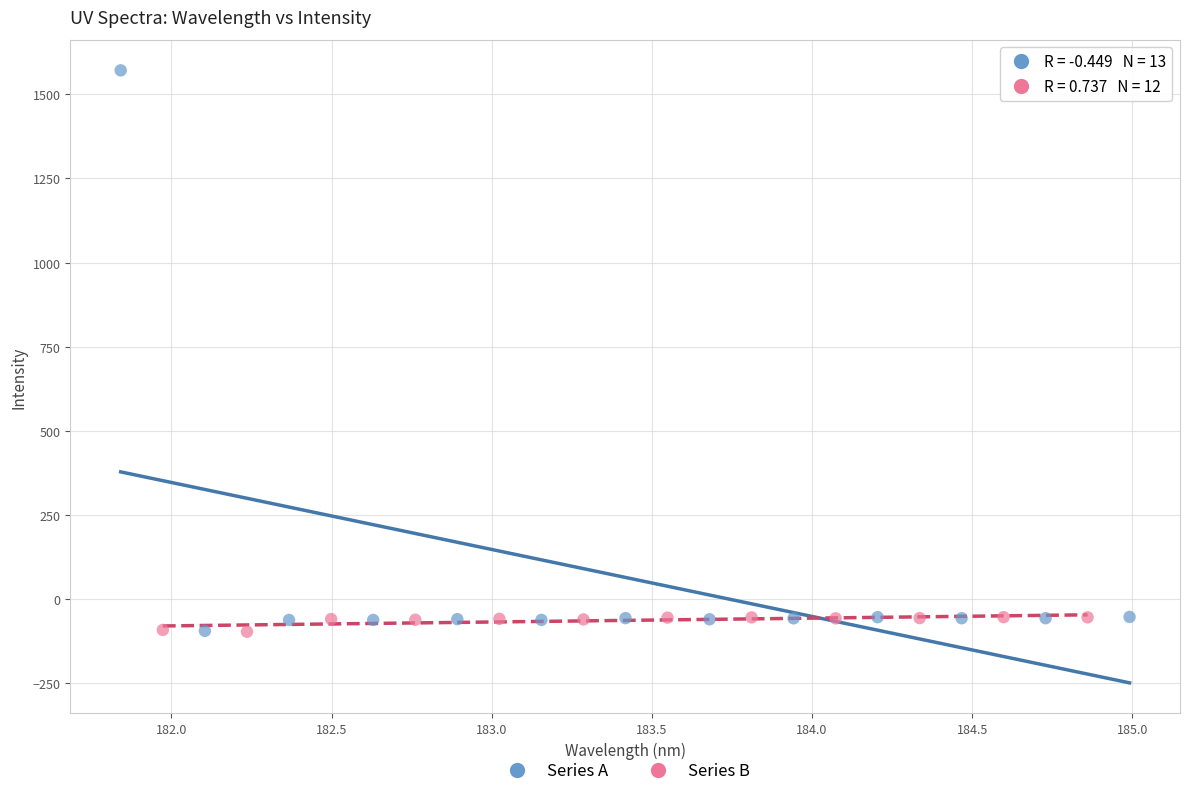

Which series reaches the maximum Y coordinate?

Series A